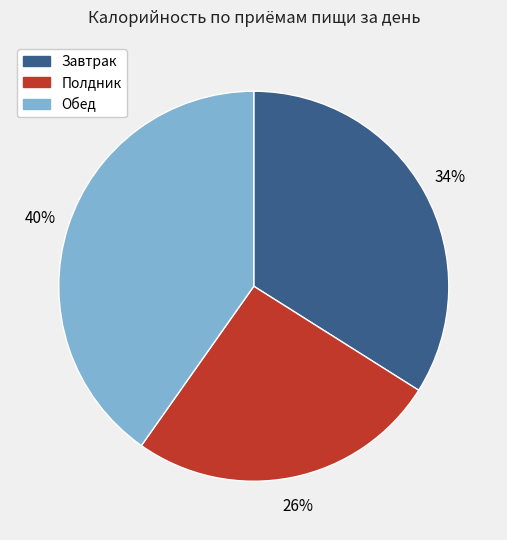

What is the smallest slice in the pie chart?

Полдник